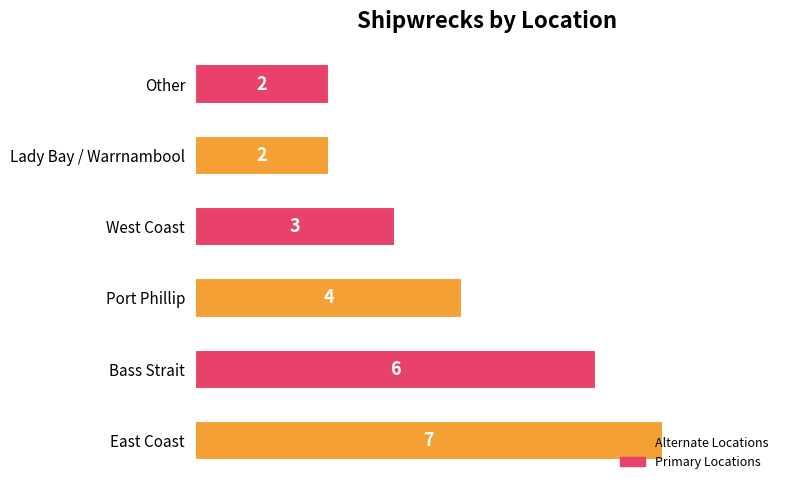

What is the maximum value shown in the chart?

7